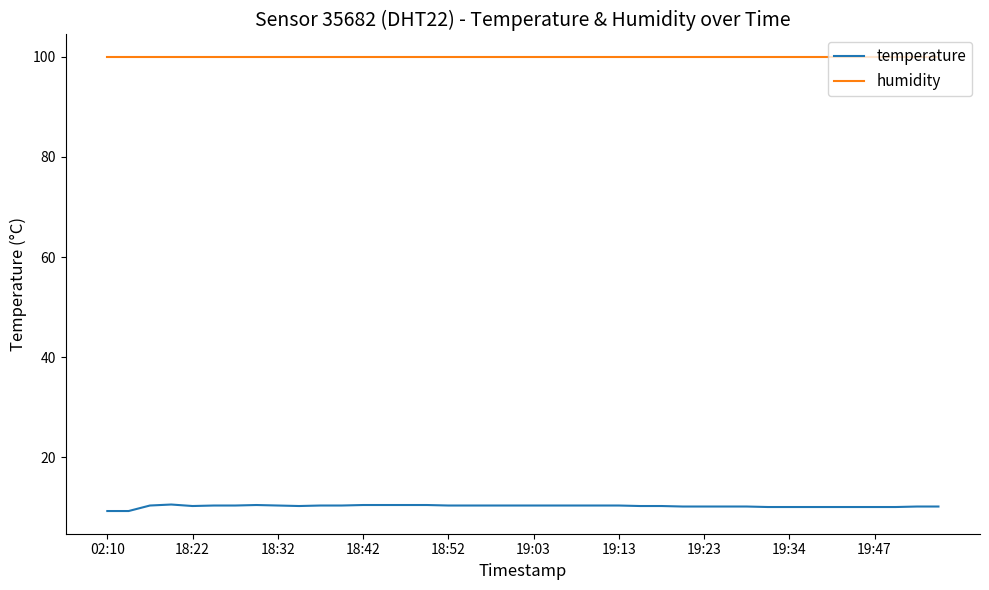

Which series has the largest range (max minus min)?

temperature